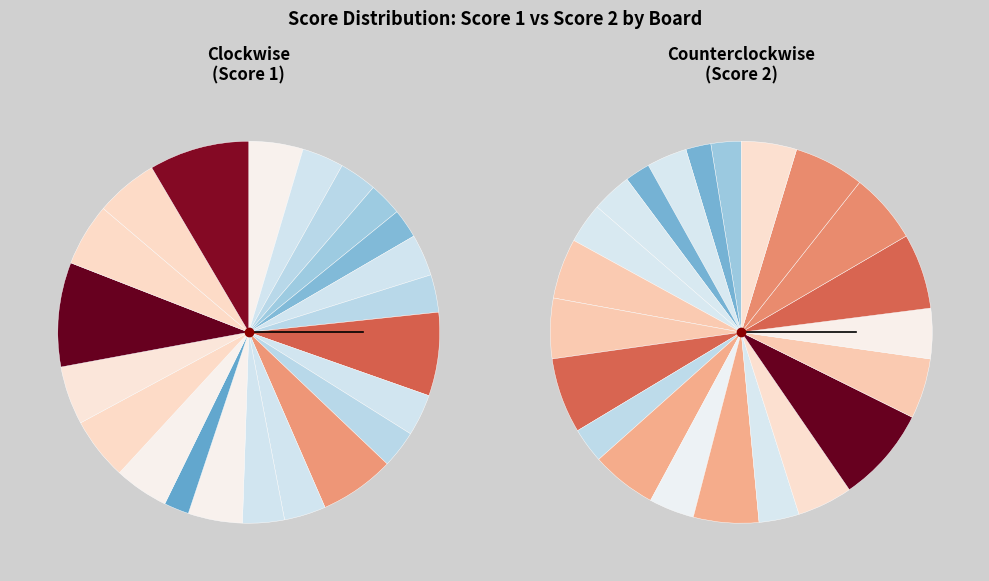

Which category has the biggest portion of the pie?

Board 19